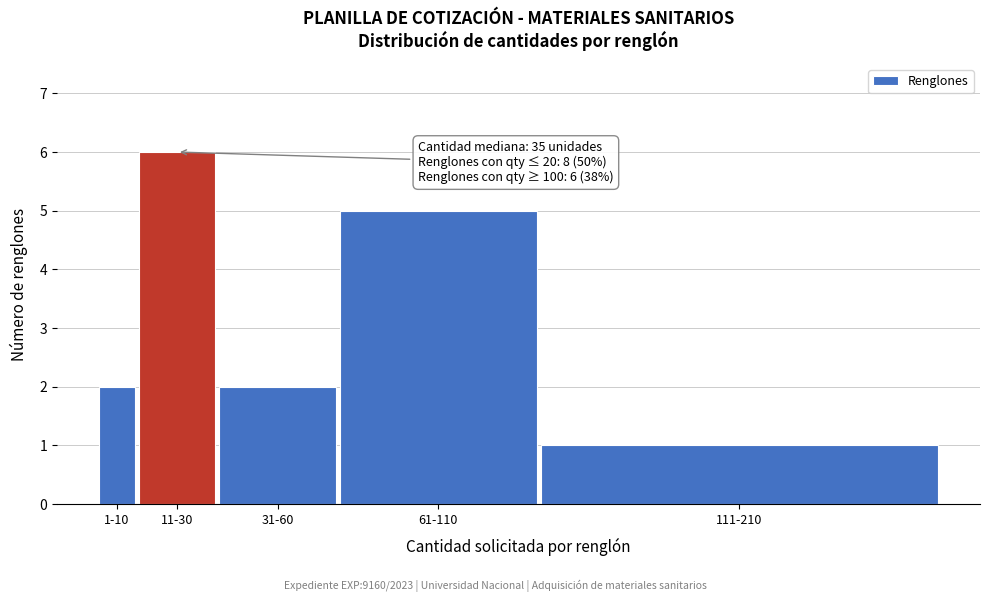

Reading right to left, list all the values displayed in this chart.

1	5	2	6	2